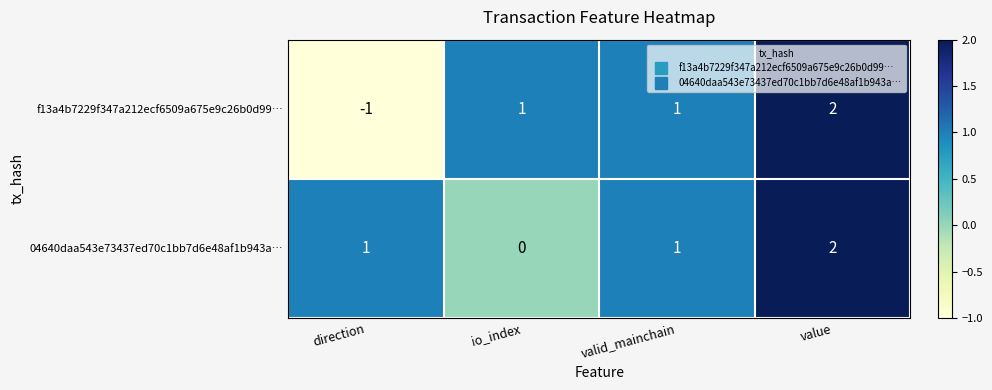

Reading left to right, list all the values displayed in this chart.

f13a4b7229f347a212ecf6509a675e9c26b0d99…: -1	1	1	2
04640daa543e73437ed70c1bb7d6e48af1b943a…: 1	0	1	2